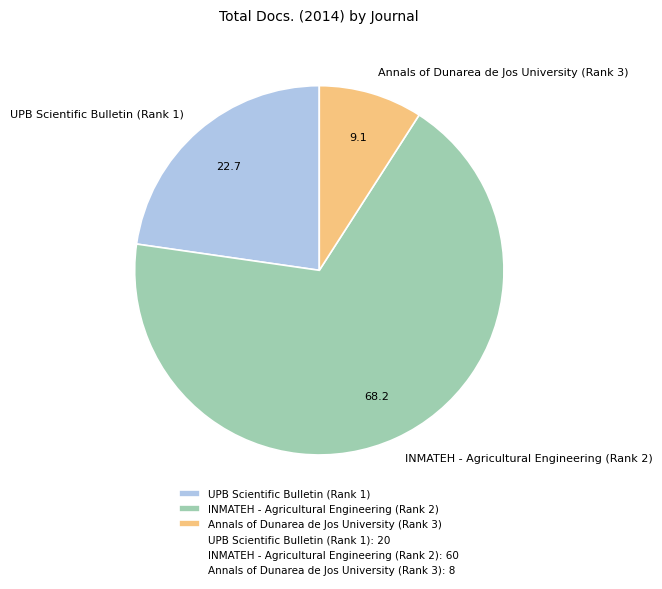

True or false: Annals of Dunarea de Jos University (Rank 3) accounts for 1% of the total.

False